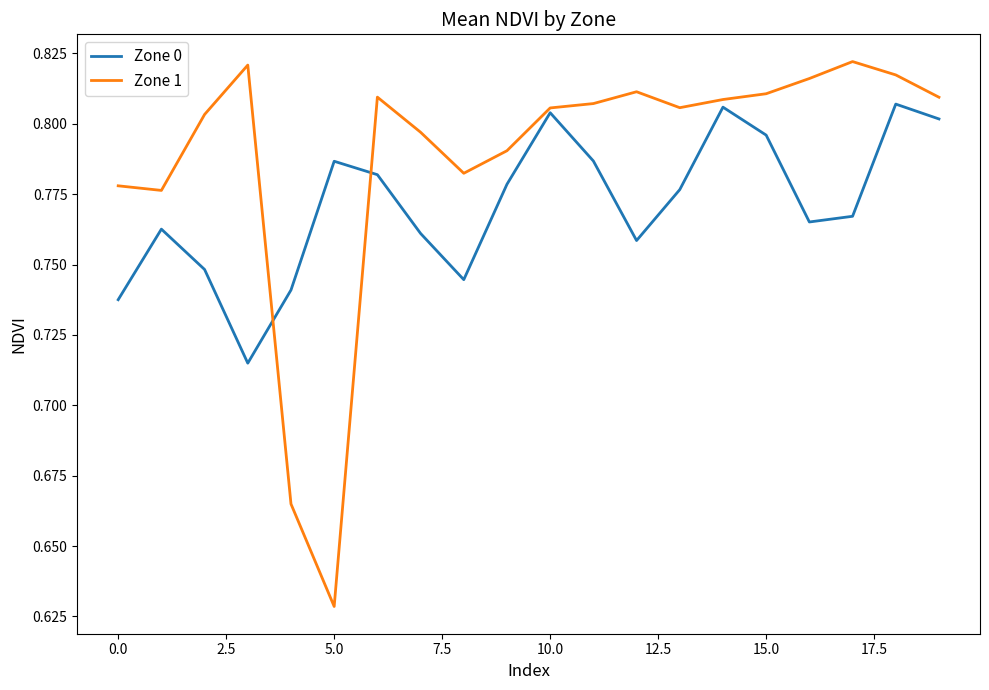

List the series in order of their overall mean, lowest first.

Zone 0, Zone 1